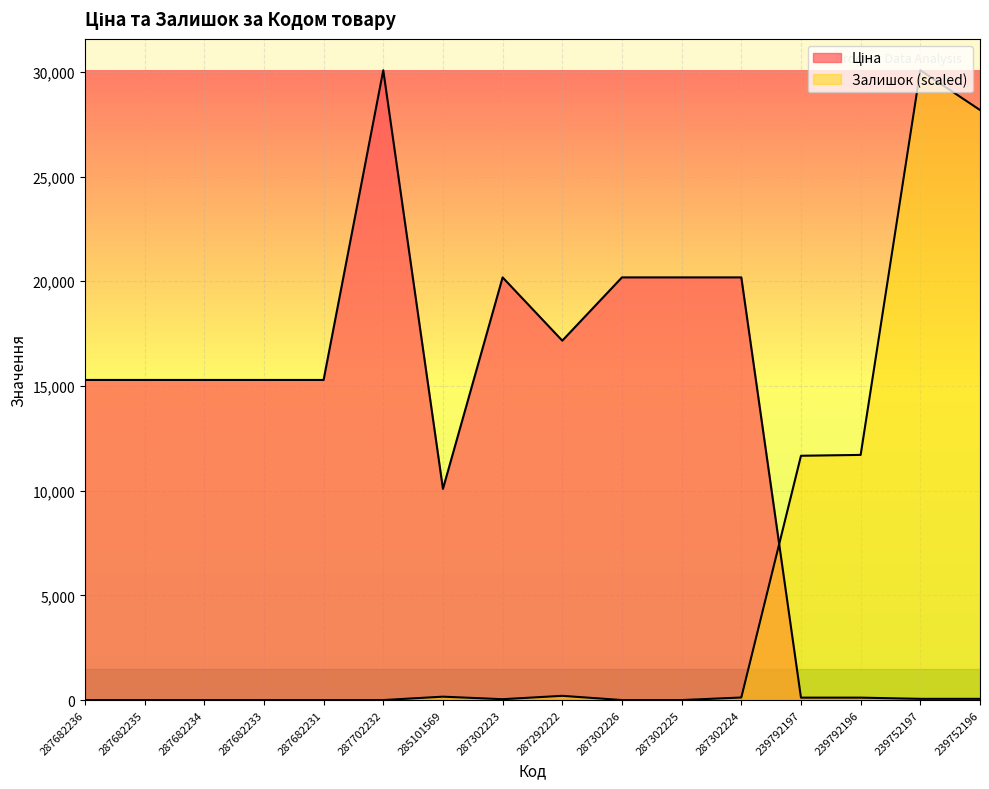

What is the label of the 8th point from the left?

287302223